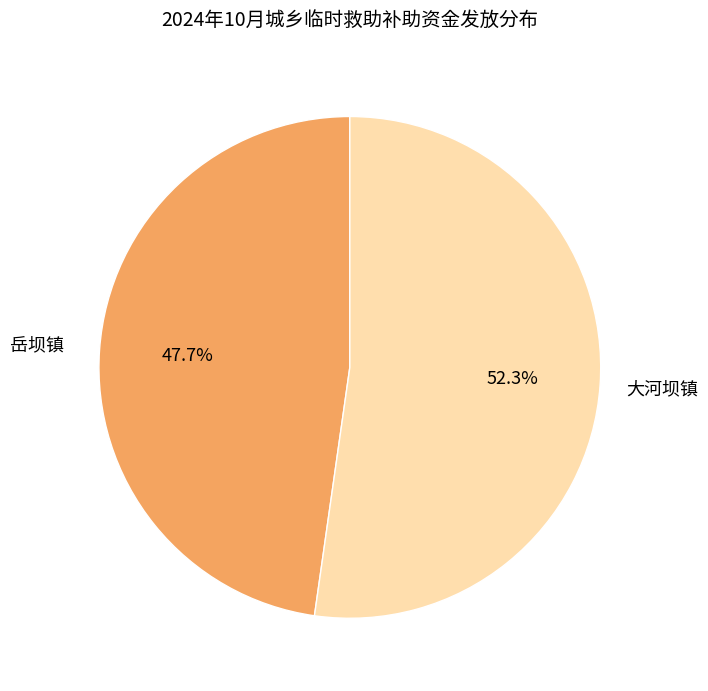

What percentage do 岳坝镇 and 大河坝镇 together represent?

100.0%